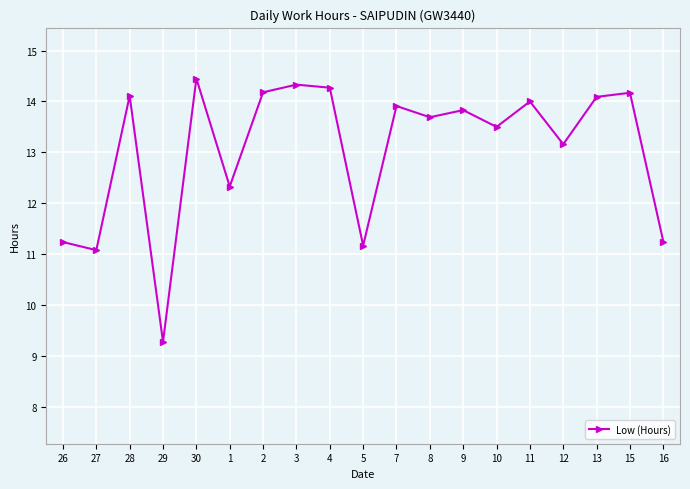

What is the change in value from 29 to 15?

+4.9